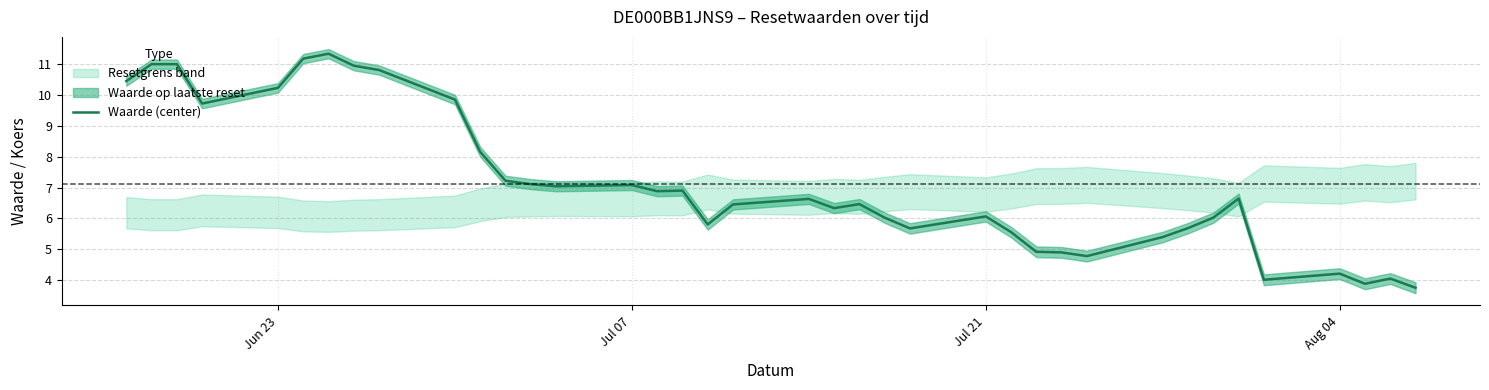

How many lines are shown in the chart?

1